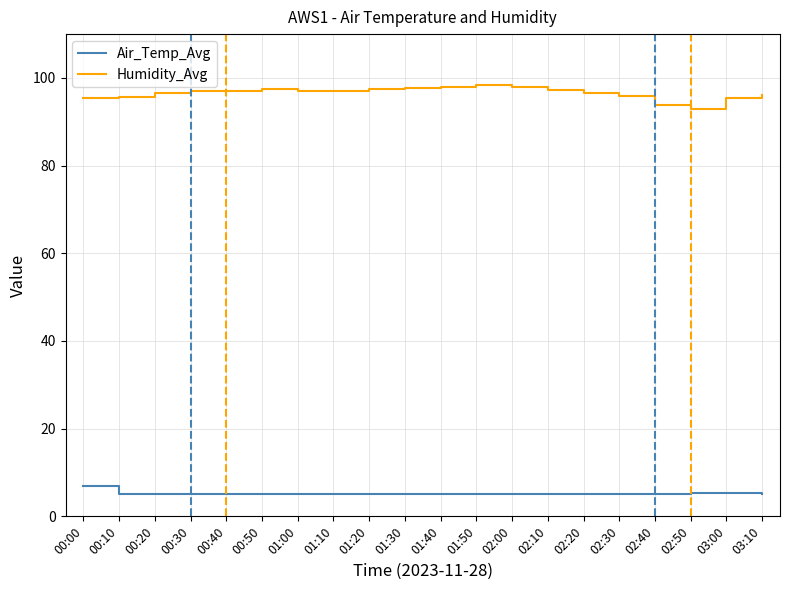

What is the difference between the second highest and second lowest values in the Air_Temp_Avg series?

0.3